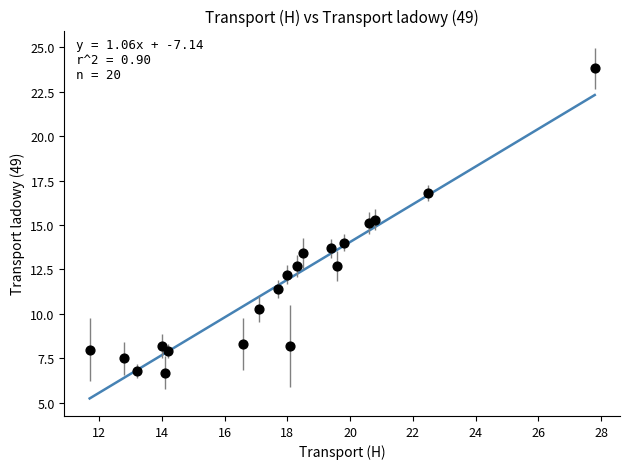

What is the range of Y values (max minus min)?

17.1